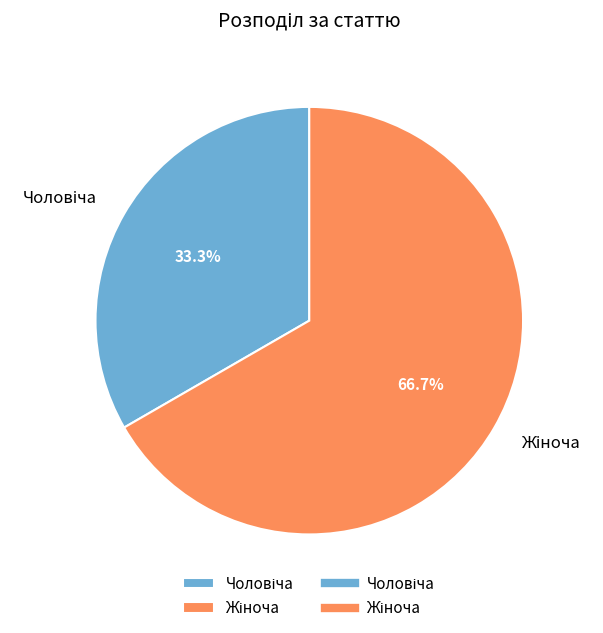

Does any single category account for the majority?

Yes